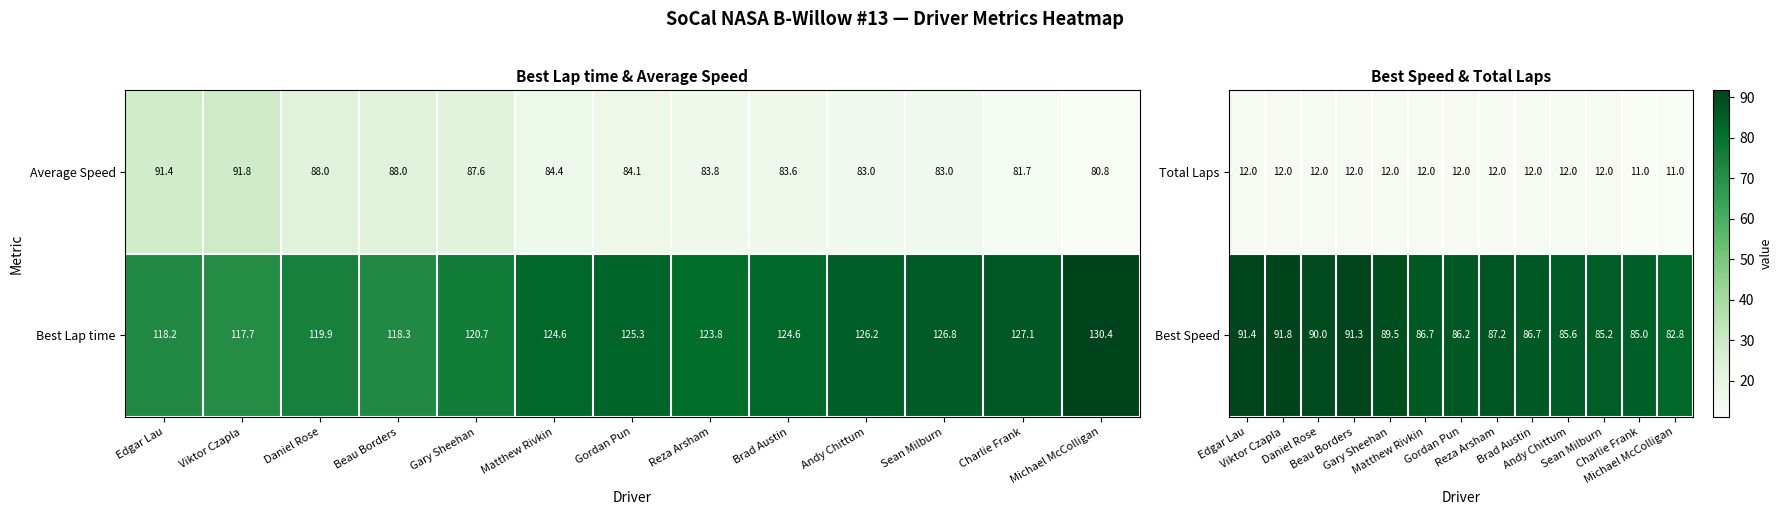

Is it true that Best Speed equals 60.2 at Edgar Lau?

False